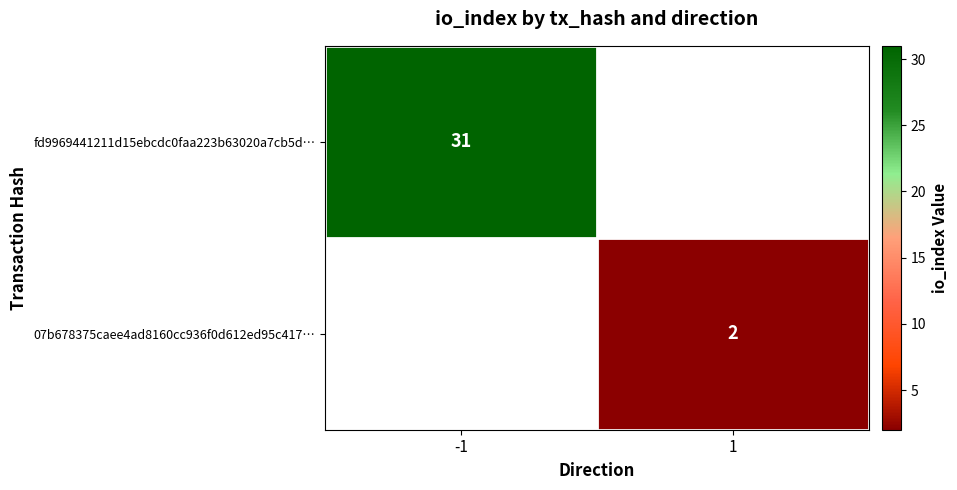

Is it true that 07b678375caee4ad8160cc936f0d612ed95c417… equals 2 at 1?

True